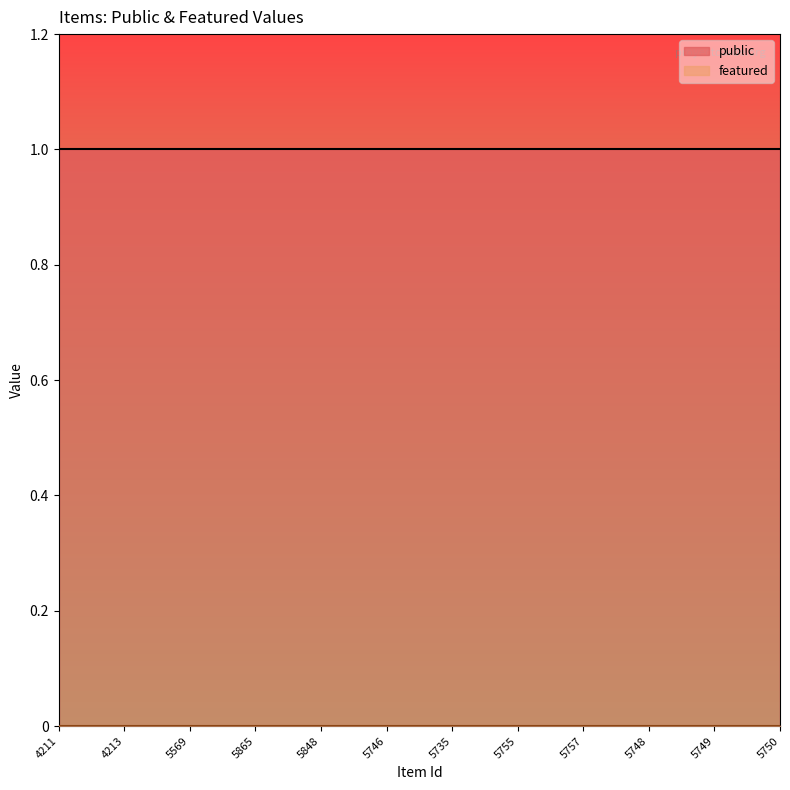

Reading right to left, transcribe all the data shown in this chart.

public: 1	1	1	1	1	1	1	1	1	1	1	1
featured: 0	0	0	0	0	0	0	0	0	0	0	0